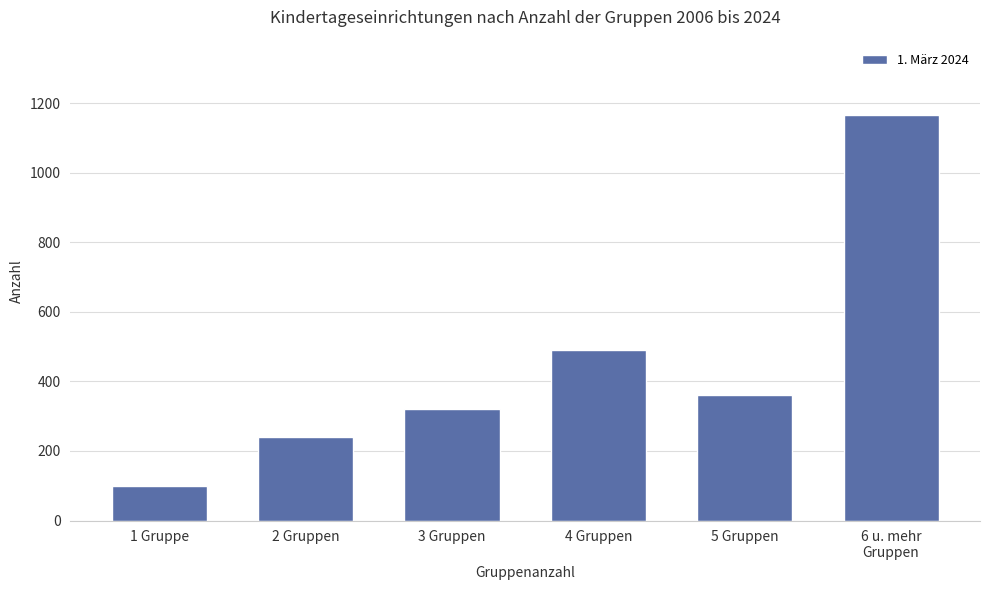

What is the sum of all values?

2677